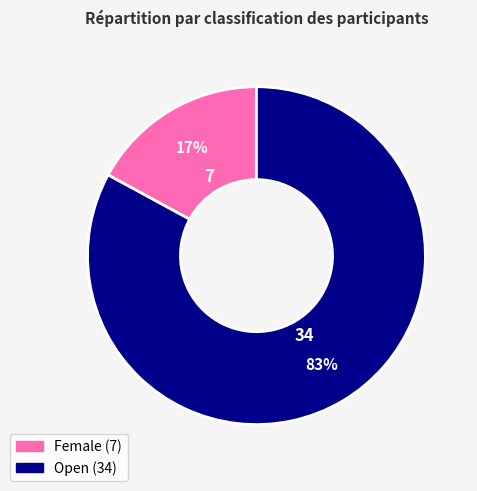

How many segments does this pie chart have?

2